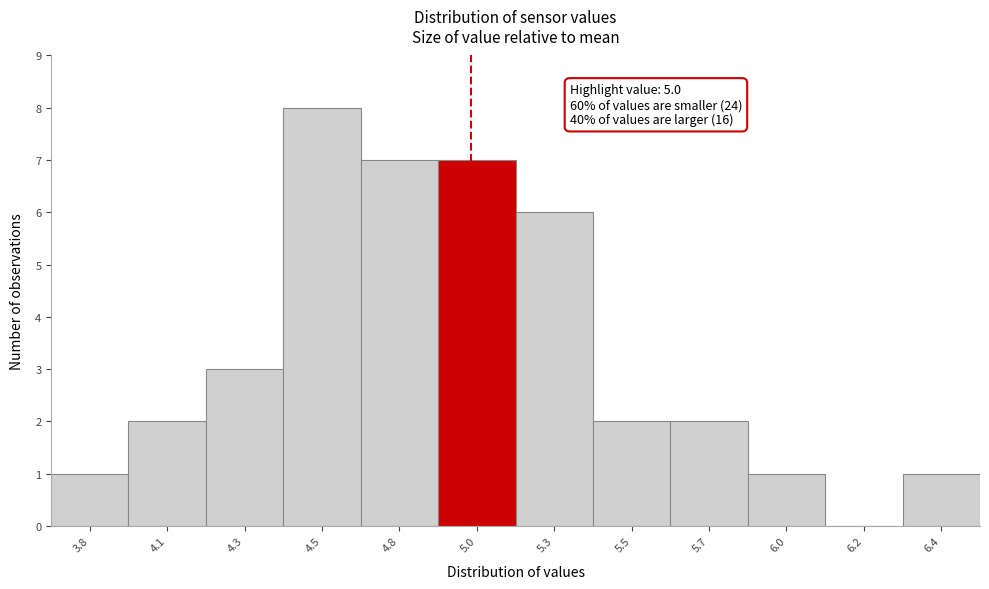

Reading left to right, list all the values displayed in this chart.

3.8=1	4.1=2	4.3=3	4.5=8	4.8=7	5.0=7	5.3=6	5.5=2	5.7=2	6.0=1	6.2=0	6.4=1